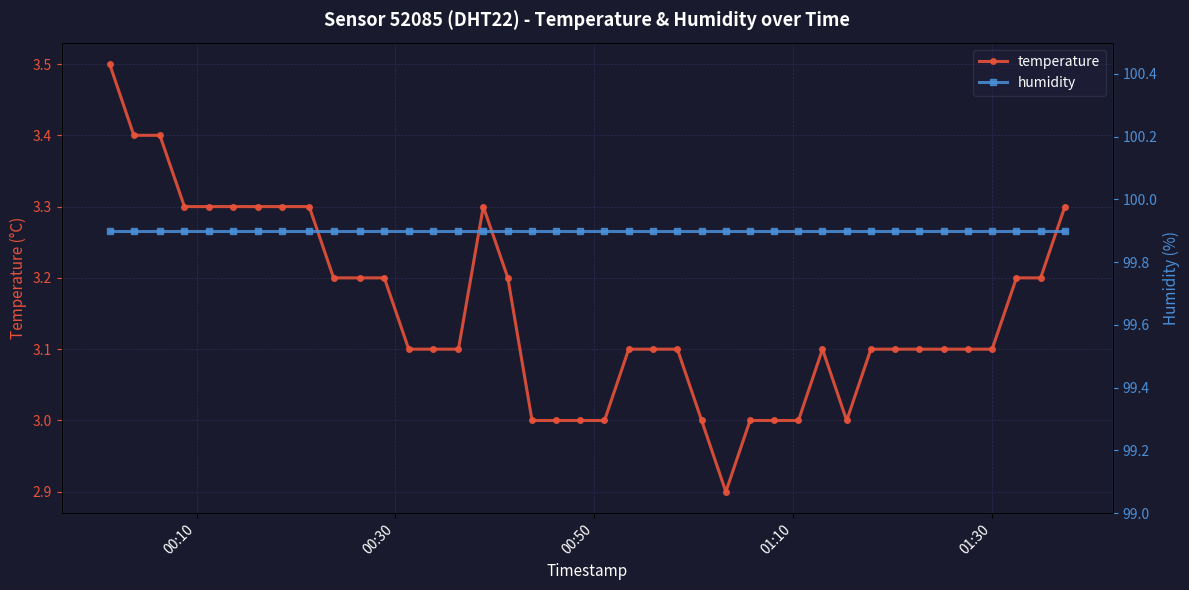

What is the value of the temperature point at the 10th from the left?

3.2